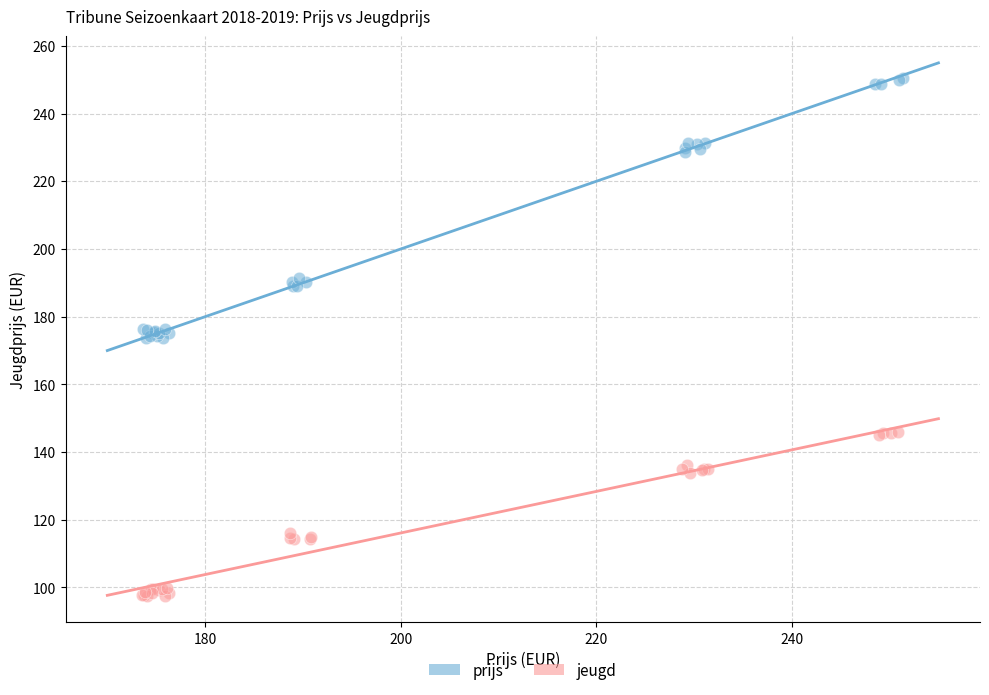

Which series contains the lowest Y value?

jeugd